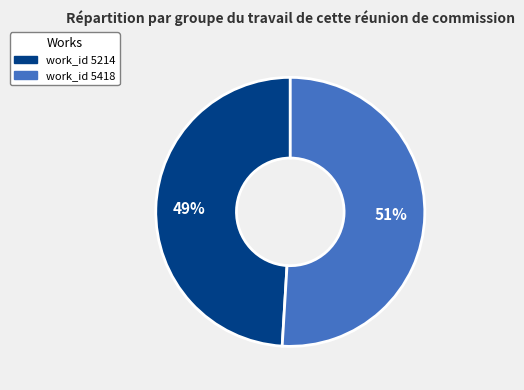

Combined, do work_id 5418 and work_id 5214 account for over 50%?

Yes